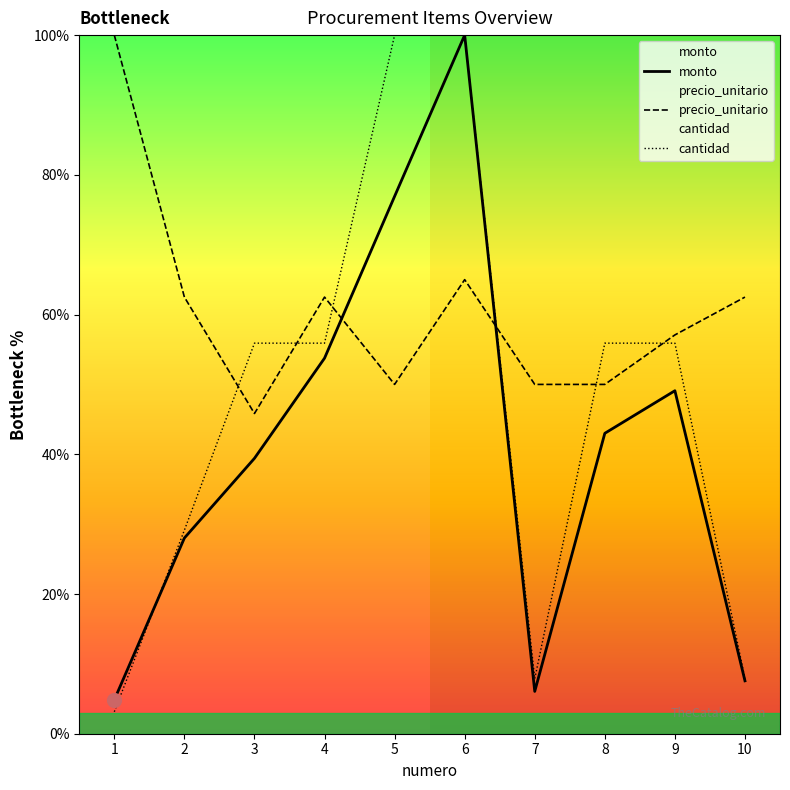

Reading right to left, transcribe all the data shown in this chart.

monto: 10=7.6	9=49.1	8=43.0	7=6.1	6=100.0	5=76.9	4=53.8	3=39.4	2=28.0	1=4.8
precio_unitario: 10=62.5	9=57.1	8=50.0	7=50.0	6=65.0	5=50.0	4=62.5	3=45.8	2=62.5	1=100.0
cantidad: 10=7.9	9=55.9	8=55.9	7=7.9	6=100.0	5=100.0	4=55.9	3=55.9	2=29.1	1=3.1